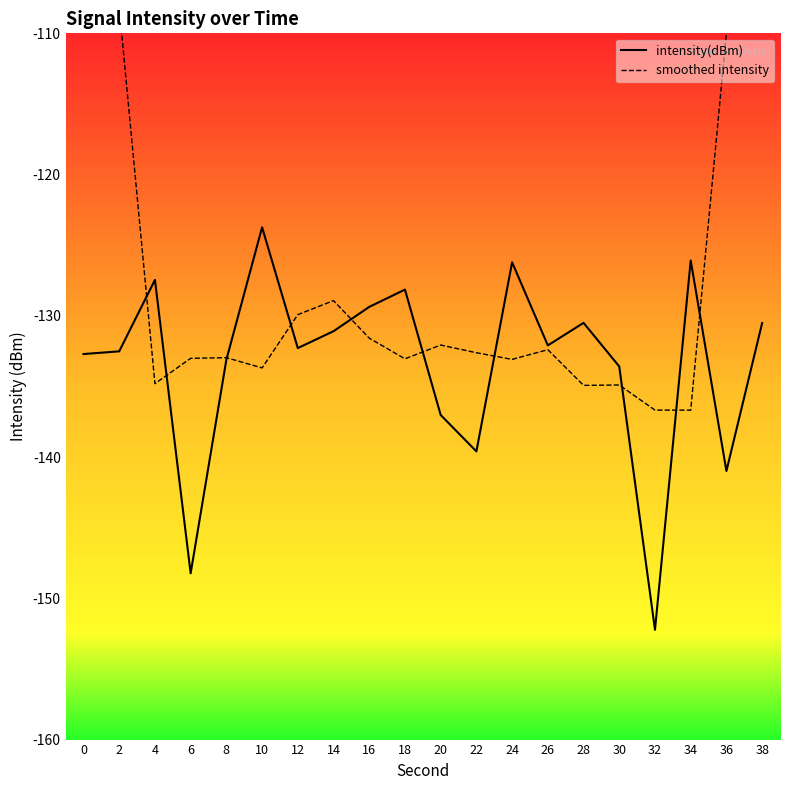

Count the number of data series in this chart.

2